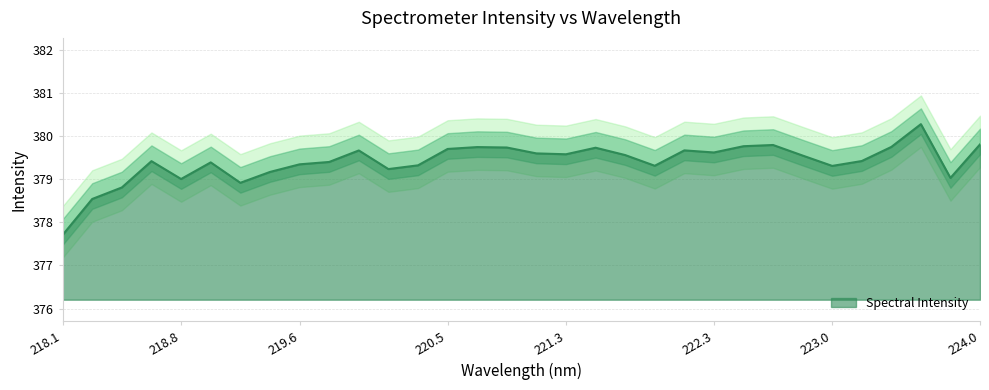

Between 222.8355 and 221.4993, which is larger?

221.4993